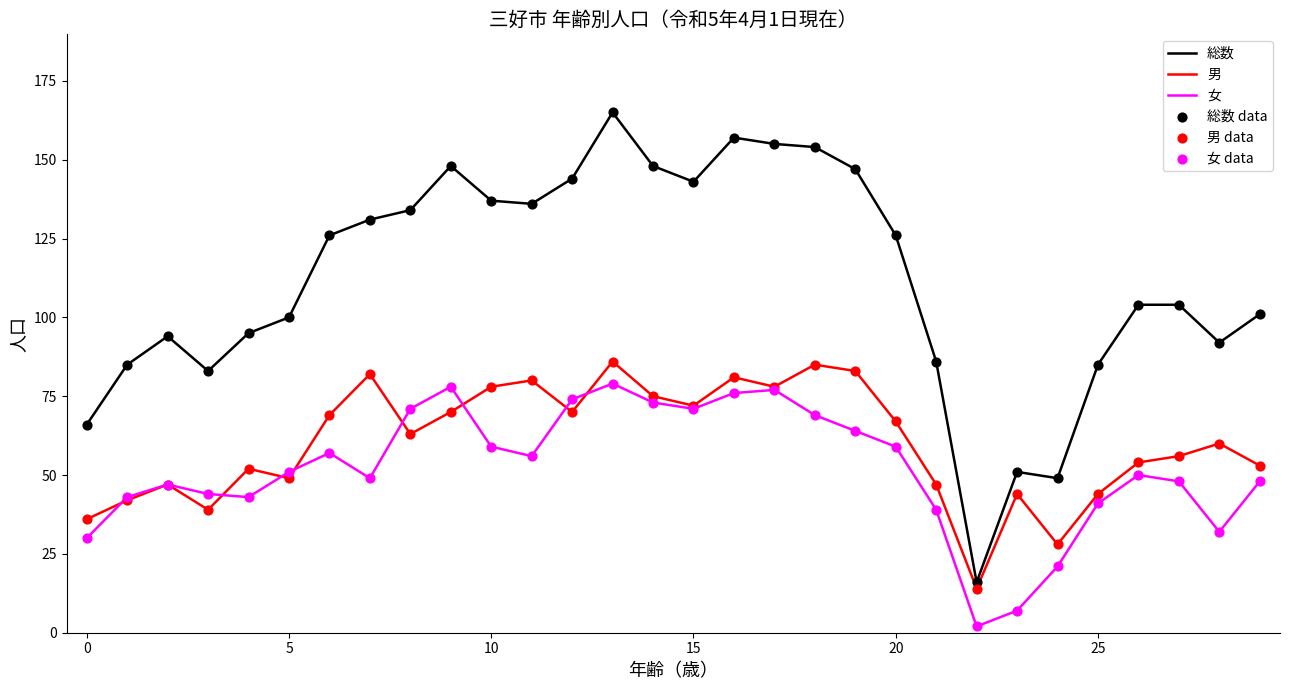

Which series has the largest total across all categories?

総数